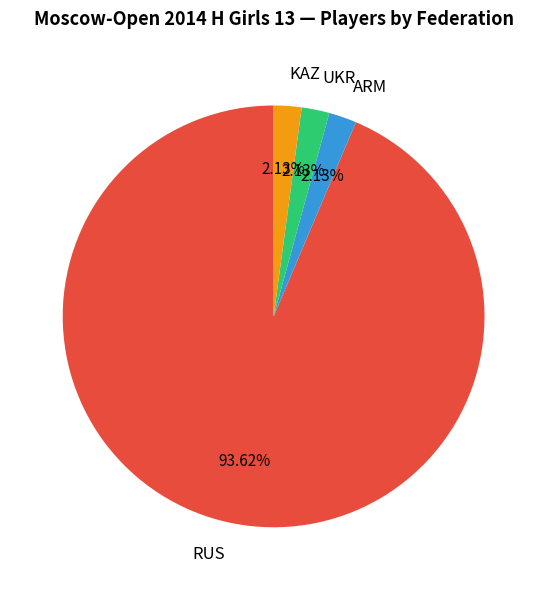

Which category has the biggest portion of the pie?

RUS